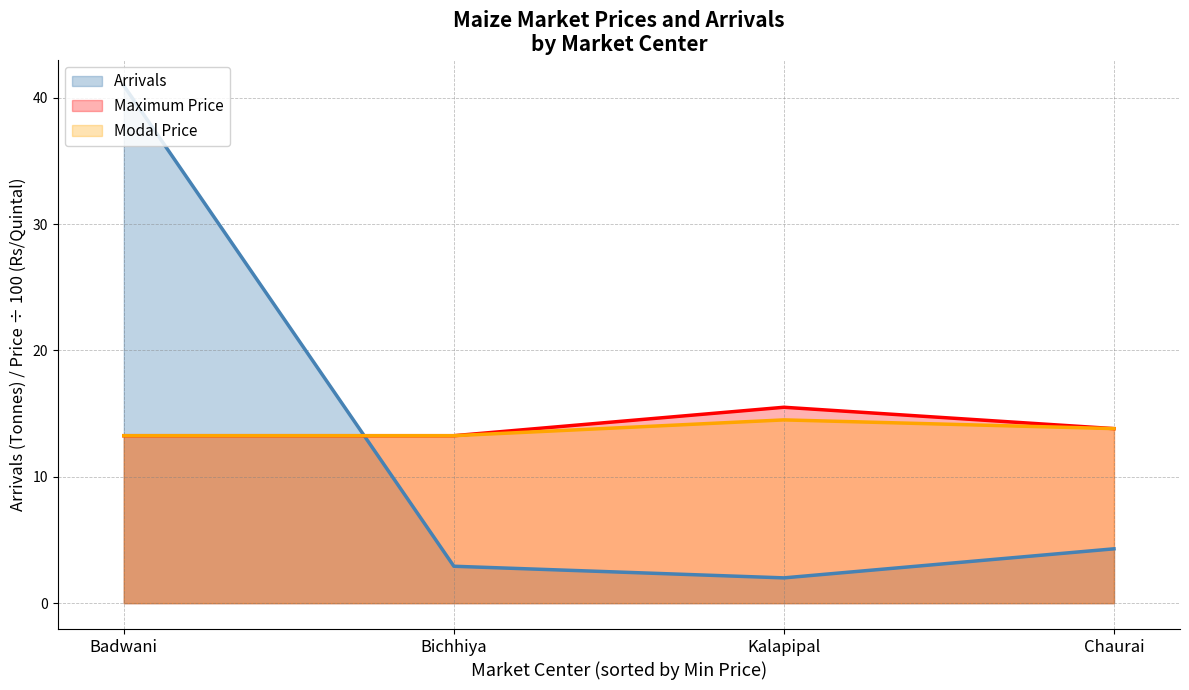

How many interior local valleys does the Arrivals series have?

1